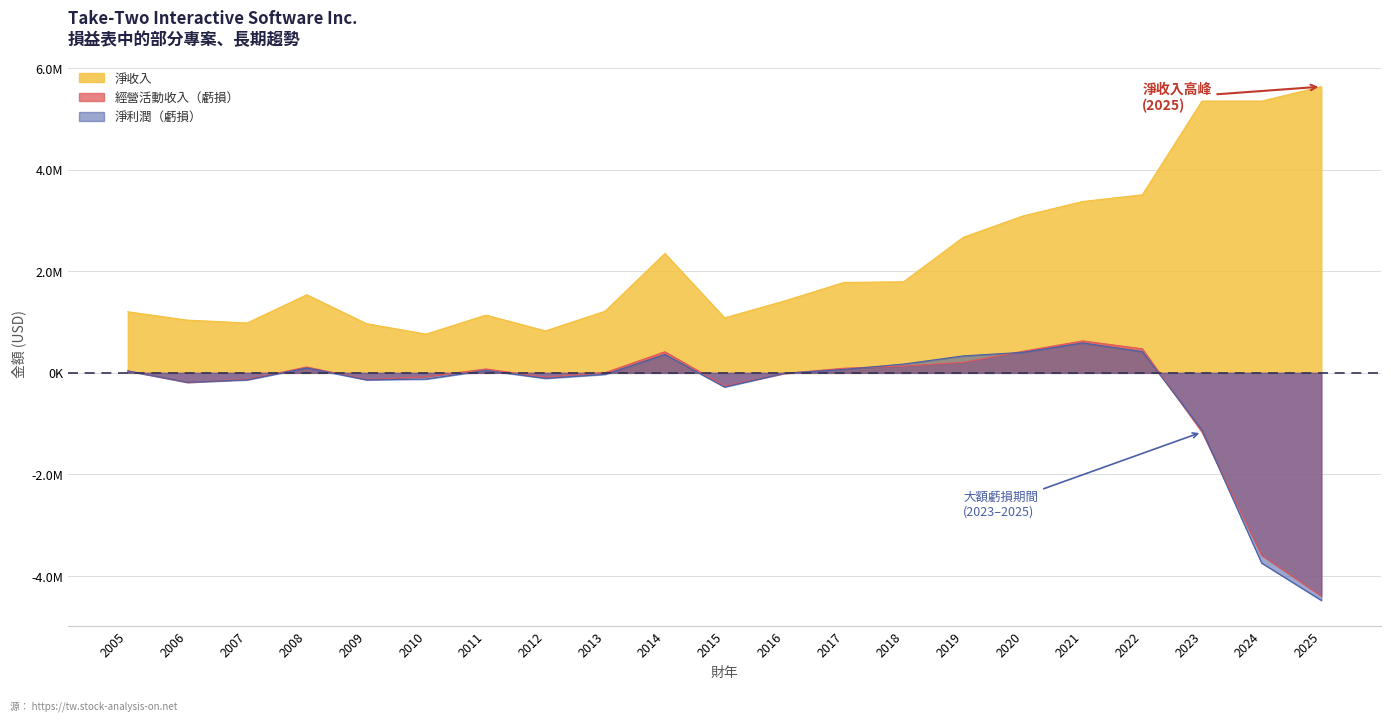

How many interior local valleys does the 淨利潤（虧損） series have?

4